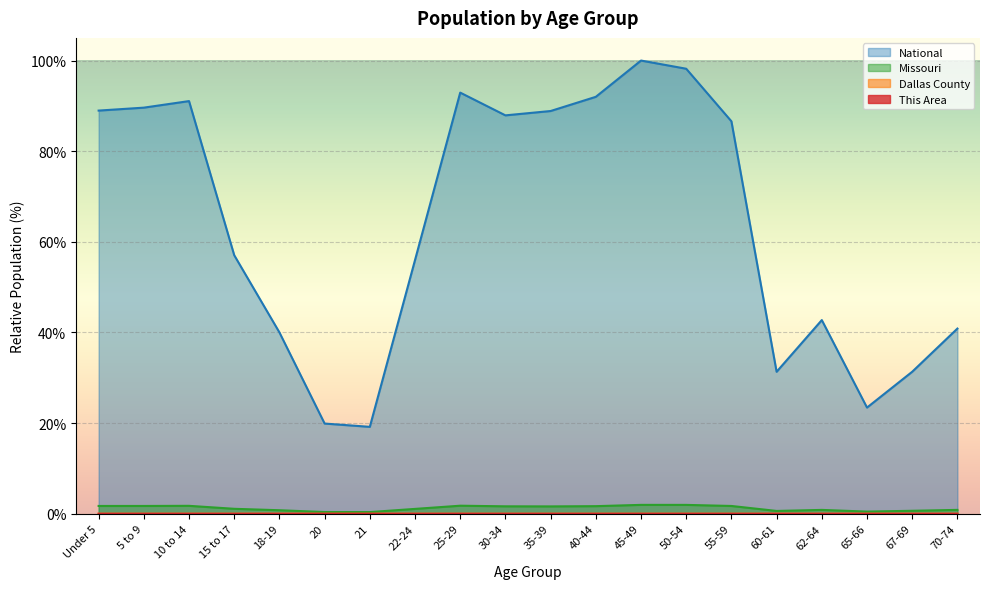

Reading left to right, transcribe all the data shown in this chart.

This Area: Under 5=0.0	5 to 9=0.0	10 to 14=0.0	15 to 17=0.0	18-19=0.0	20=0.0	21=0.0	22-24=0.0	25-29=0.0	30-34=0.0	35-39=0.0	40-44=0.0	45-49=0.0	50-54=0.0	55-59=0.0	60-61=0.0	62-64=0.0	65-66=0.0	67-69=0.0	70-74=0.0
Dallas County: Under 5=0.0	5 to 9=0.0	10 to 14=0.0	15 to 17=0.0	18-19=0.0	20=0.0	21=0.0	22-24=0.0	25-29=0.0	30-34=0.0	35-39=0.0	40-44=0.0	45-49=0.0	50-54=0.0	55-59=0.0	60-61=0.0	62-64=0.0	65-66=0.0	67-69=0.0	70-74=0.0
Missouri: Under 5=1.7	5 to 9=1.7	10 to 14=1.7	15 to 17=1.1	18-19=0.8	20=0.4	21=0.4	22-24=1.1	25-29=1.8	30-34=1.6	35-39=1.6	40-44=1.7	45-49=2.0	50-54=2.0	55-59=1.7	60-61=0.6	62-64=0.8	65-66=0.5	67-69=0.7	70-74=0.9
National: Under 5=89.0	5 to 9=89.6	10 to 14=91.1	15 to 17=57.0	18-19=40.0	20=19.9	21=19.2	22-24=56.0	25-29=92.9	30-34=87.9	35-39=88.9	40-44=92.0	45-49=100.0	50-54=98.2	55-59=86.6	60-61=31.3	62-64=42.7	65-66=23.4	67-69=31.3	70-74=40.9